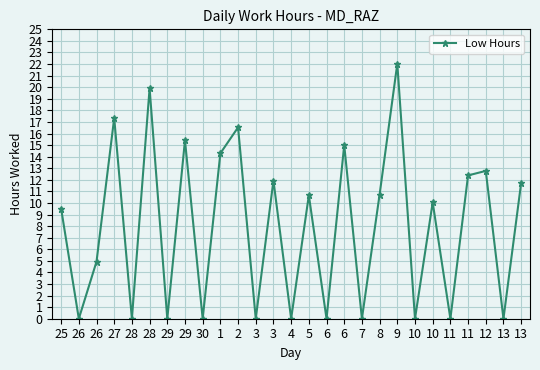

The value at 27 is 17.3. True or false?

True